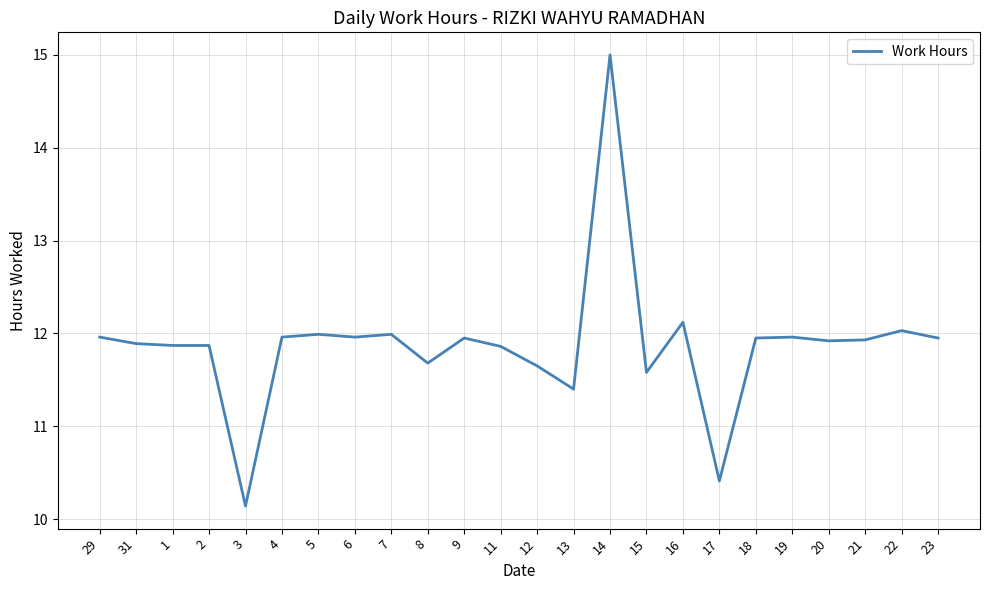

What is the sum of the values at 7 and 19?

24.0